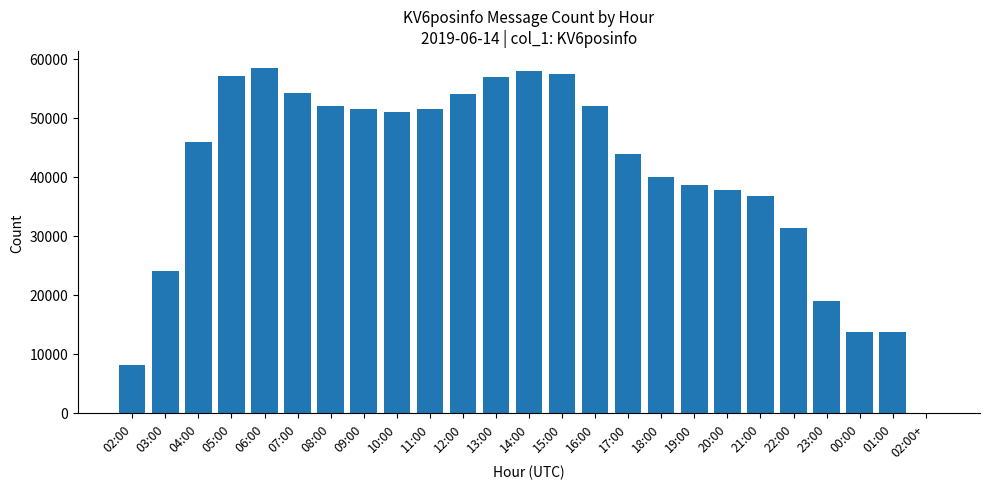

At which label is the value closest to 29207?

22:00